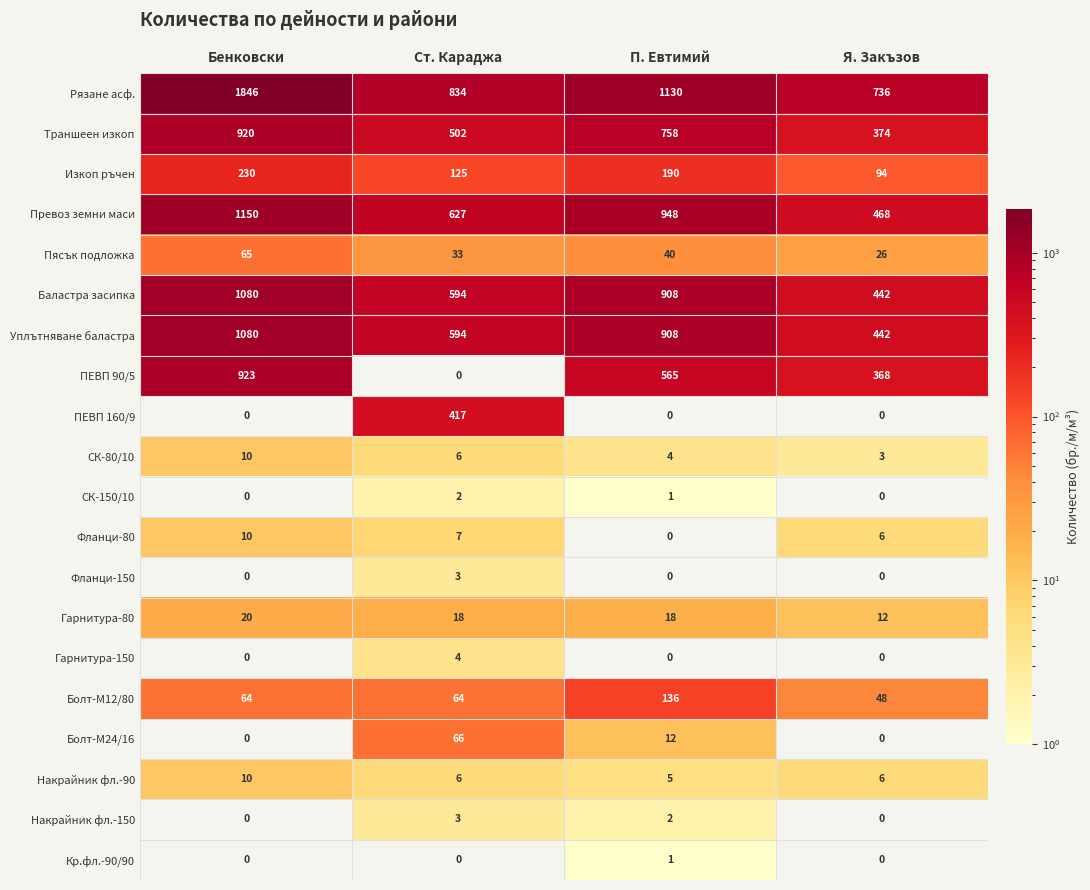

The Фланци-150 series shows 0 at Я. Закъзов. True or false?

True